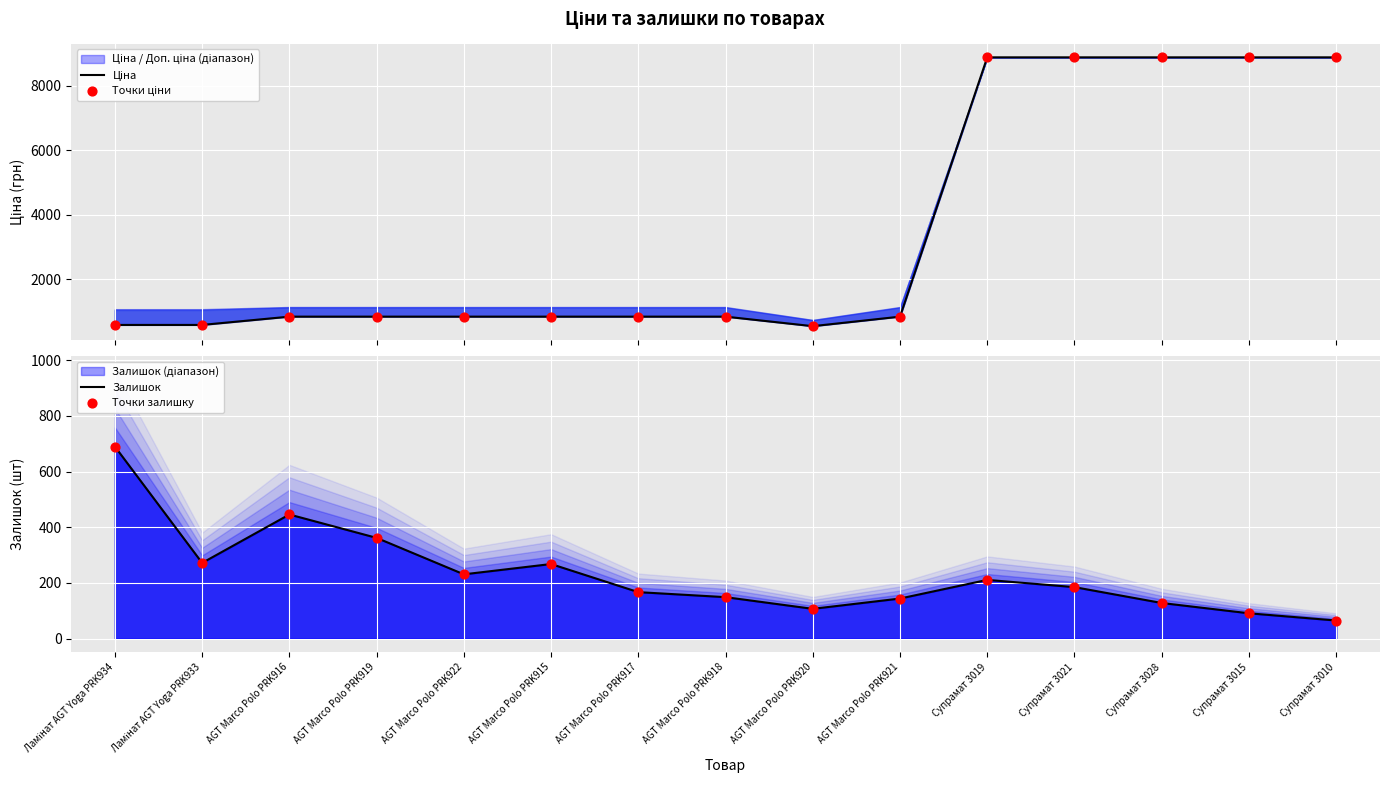

Which series reaches the maximum Y coordinate?

Ціна